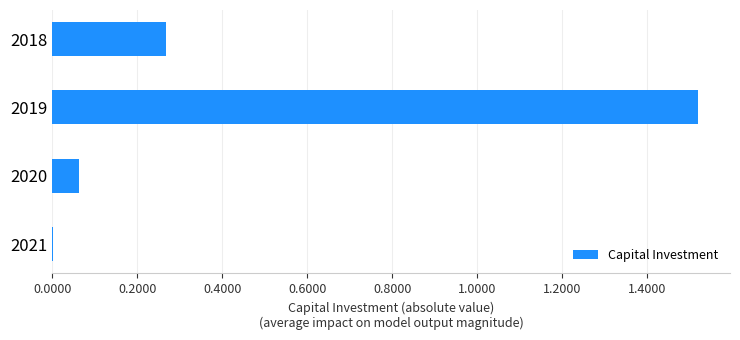

Are the bars horizontal?

Yes